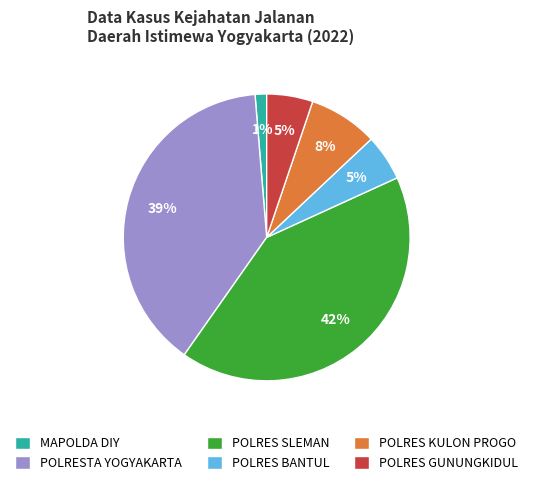

Which slice is the largest?

POLRES SLEMAN